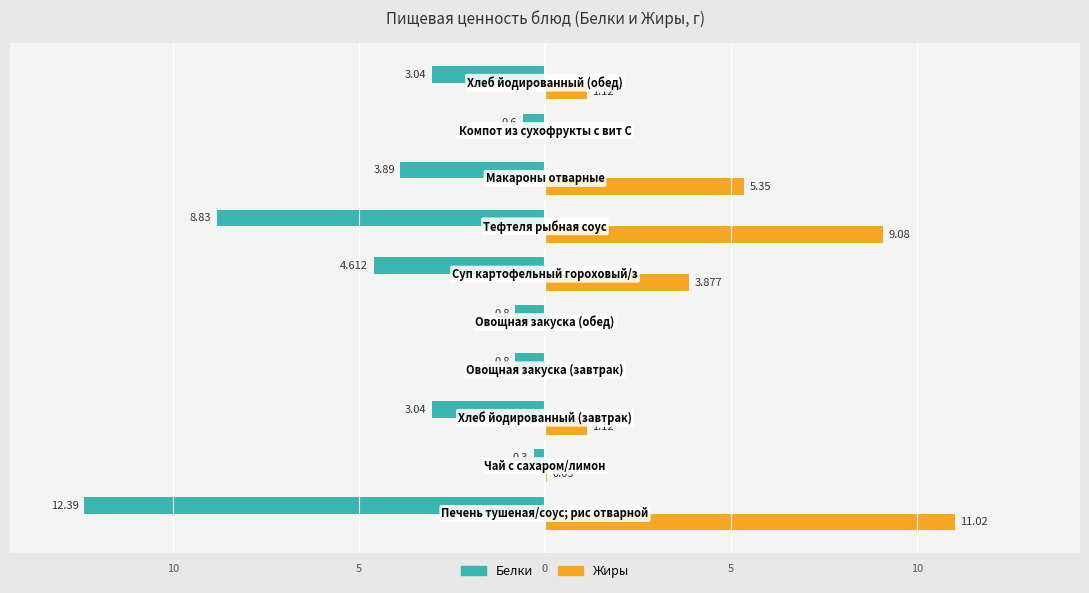

What are all the series names shown in the legend?

Белки, Жиры